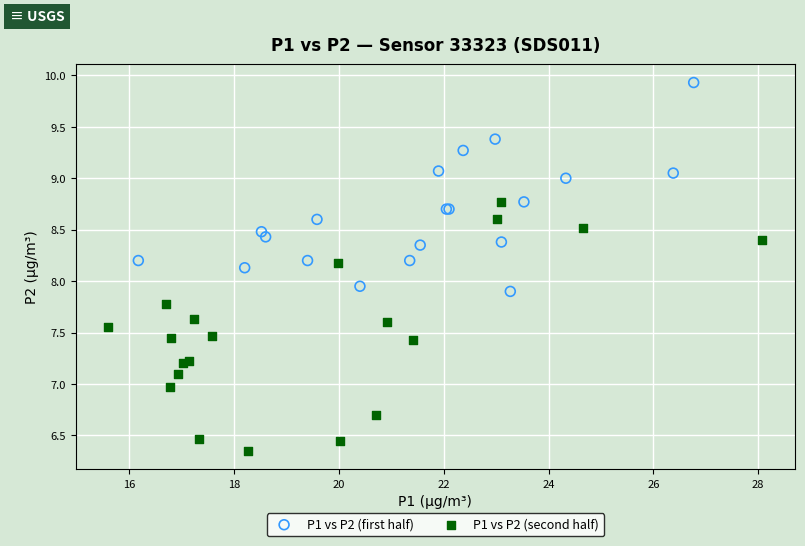

Which series contains the lowest Y value?

P1 vs P2 (second half)